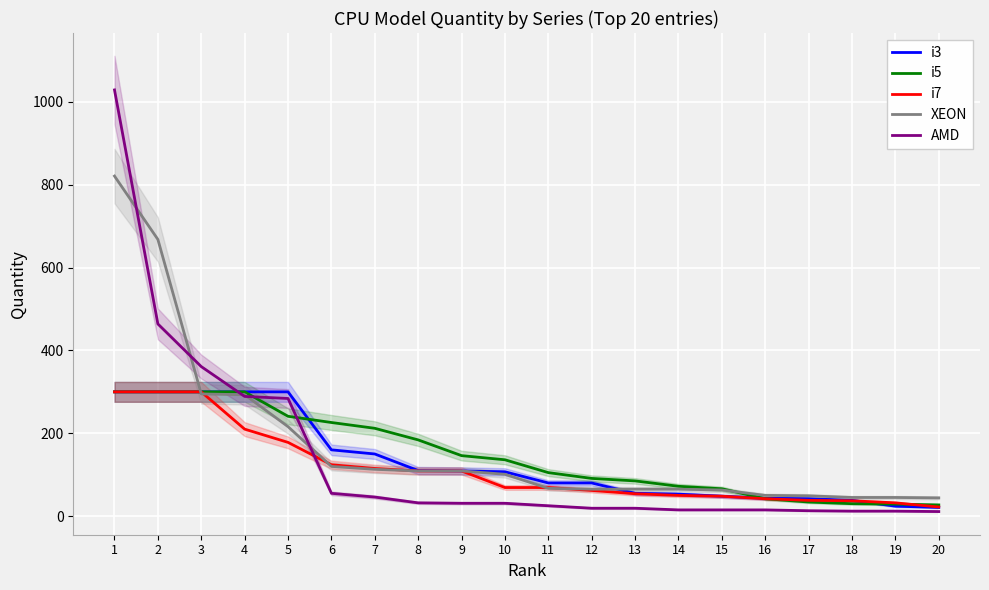

List the labels in order of i3 value, smallest first.

20, 19, 18, 17, 16, 15, 14, 13, 11, 12, 10, 9, 8, 7, 6, 1, 2, 3, 4, 5